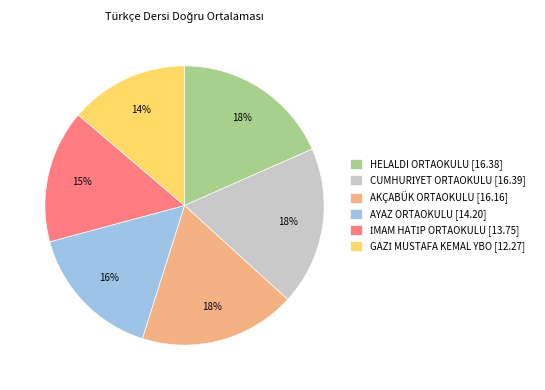

To the nearest percent, what is the average slice percentage?

17%